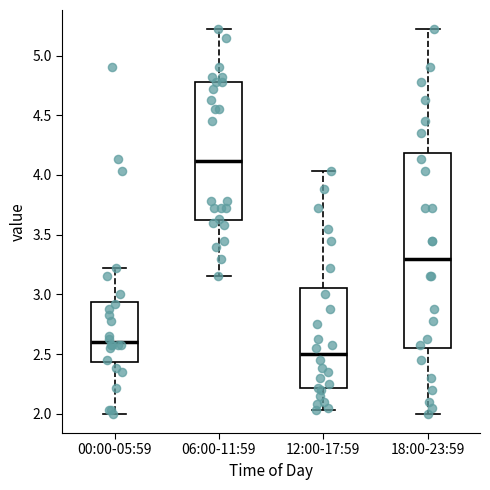

Where does the lower whisker of the box for 12:00-17:59 end on the y-axis? The values are not printed on the chart, so give them approximately, as read against the axis.

2.05